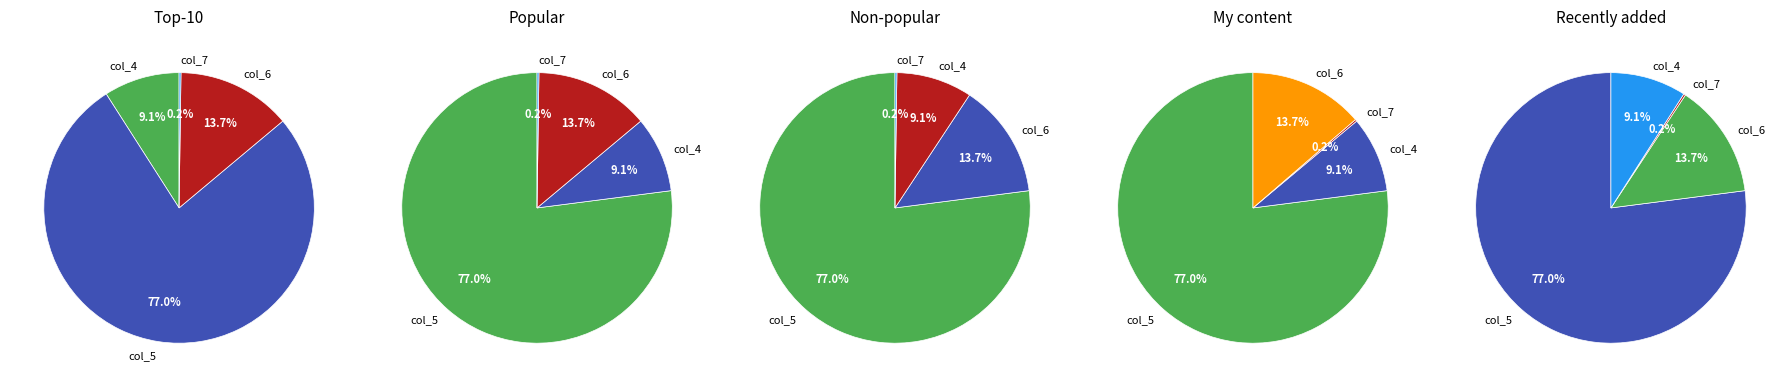

At col_7, list the series in order from smallest to largest.

col_7, col_4, col_6, col_5